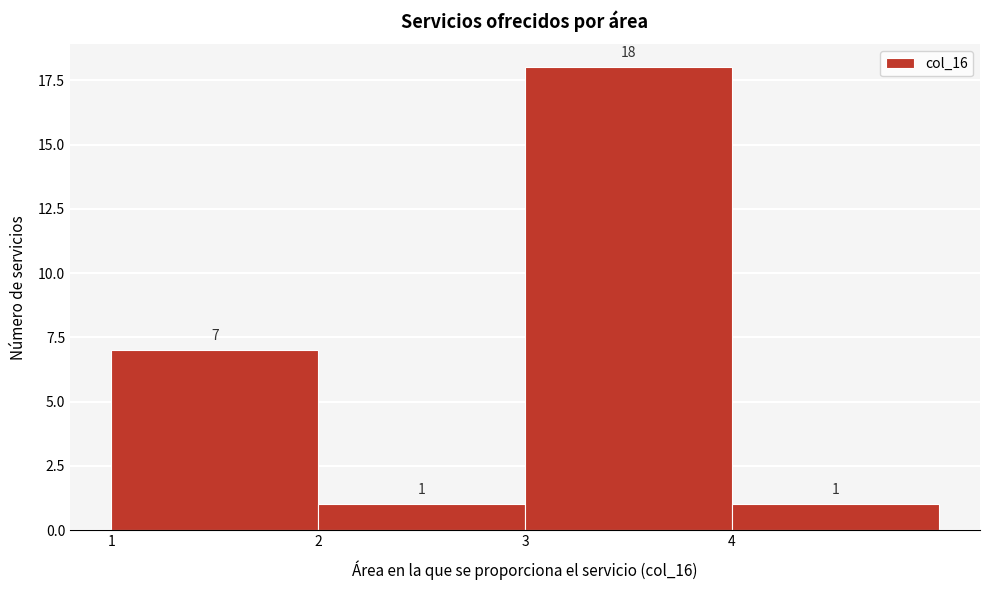

What is the height of the bar covering 2 to 3 on the x-axis?

1